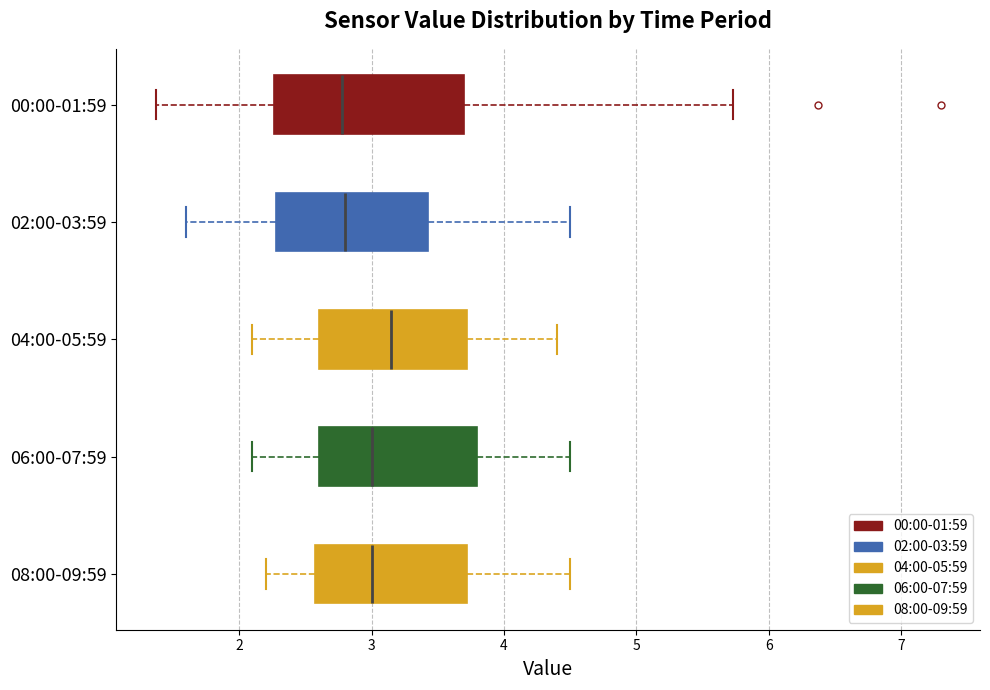

Comparing the boxes themselves (not the whiskers), which one is the widest?

00:00-01:59